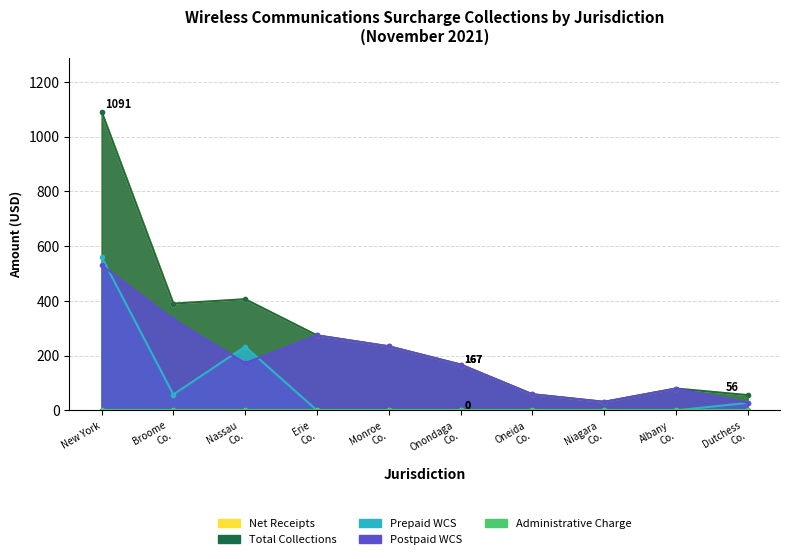

Count the number of categories in the chart.

10